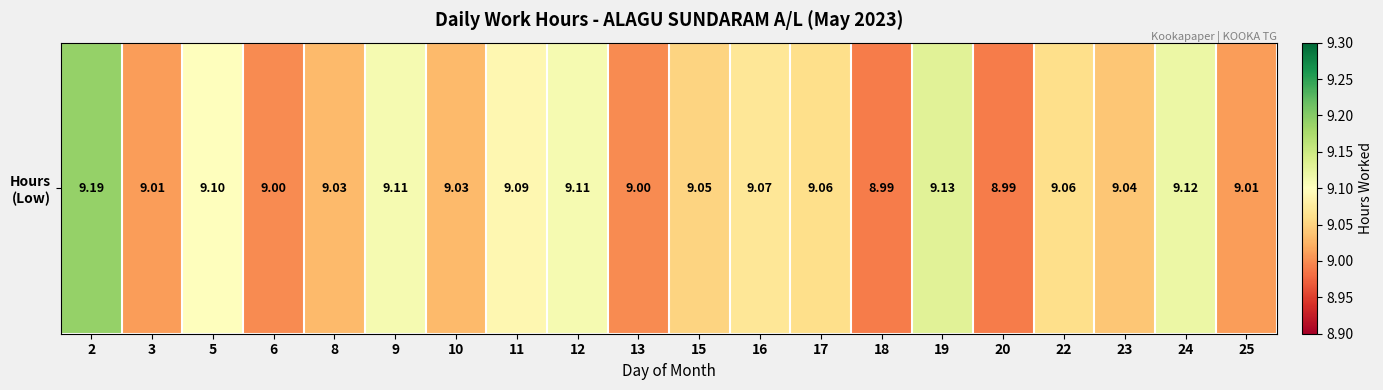

Where does the data first go above 9?

2